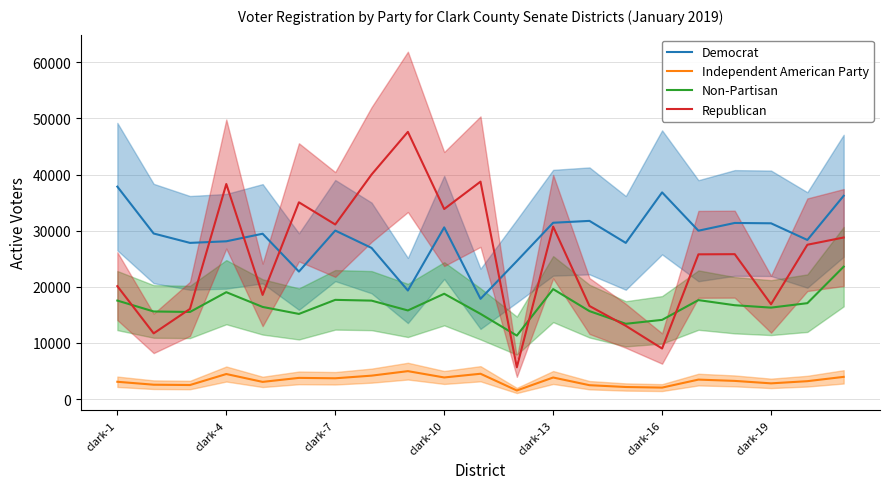

What is the difference between the second highest and minimum values in the Democrat series?

18959